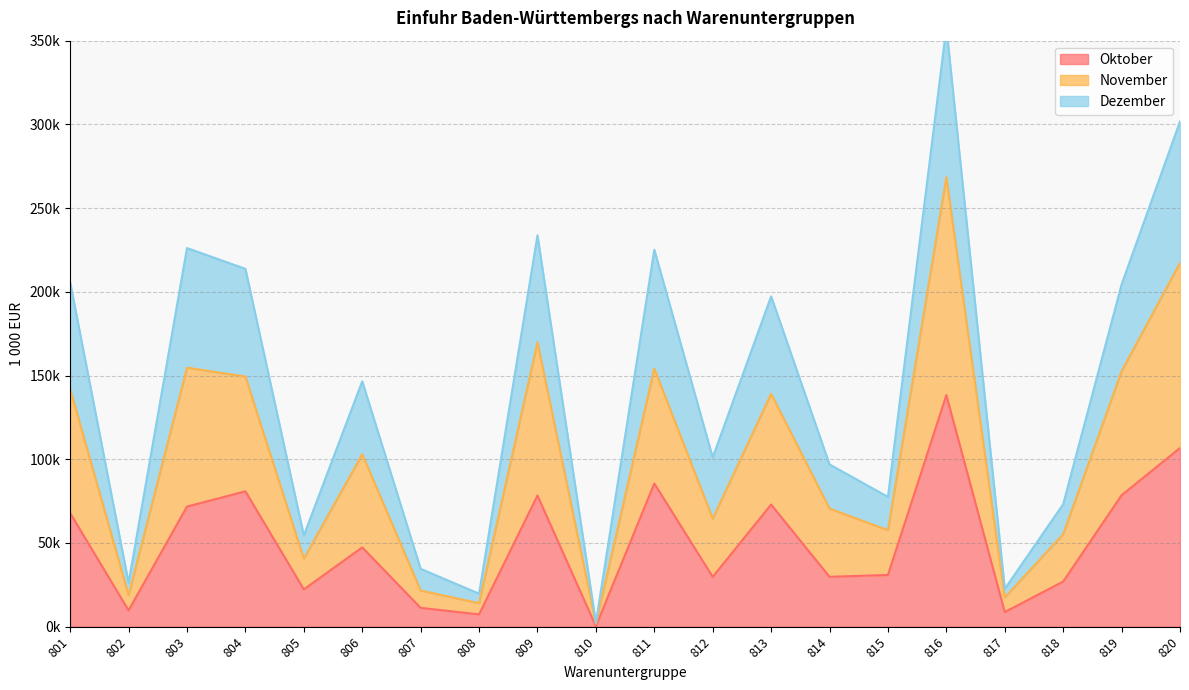

The value of November at 820 is 217301.6. True or false?

True